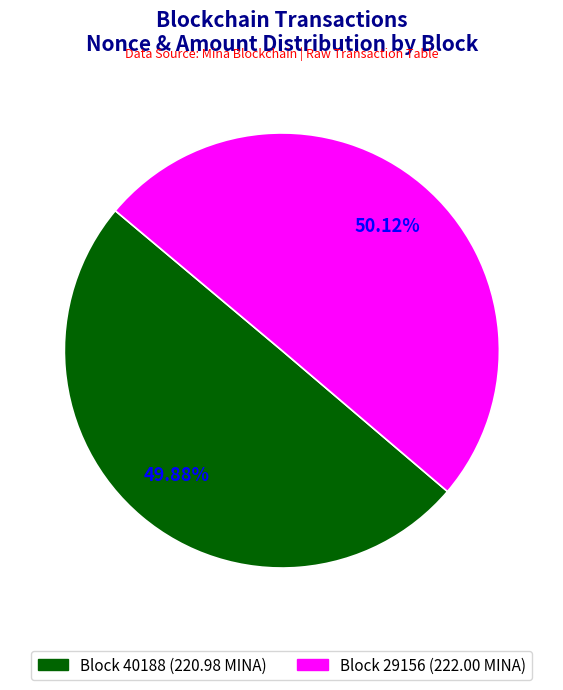

Does any single category account for the majority?

Yes